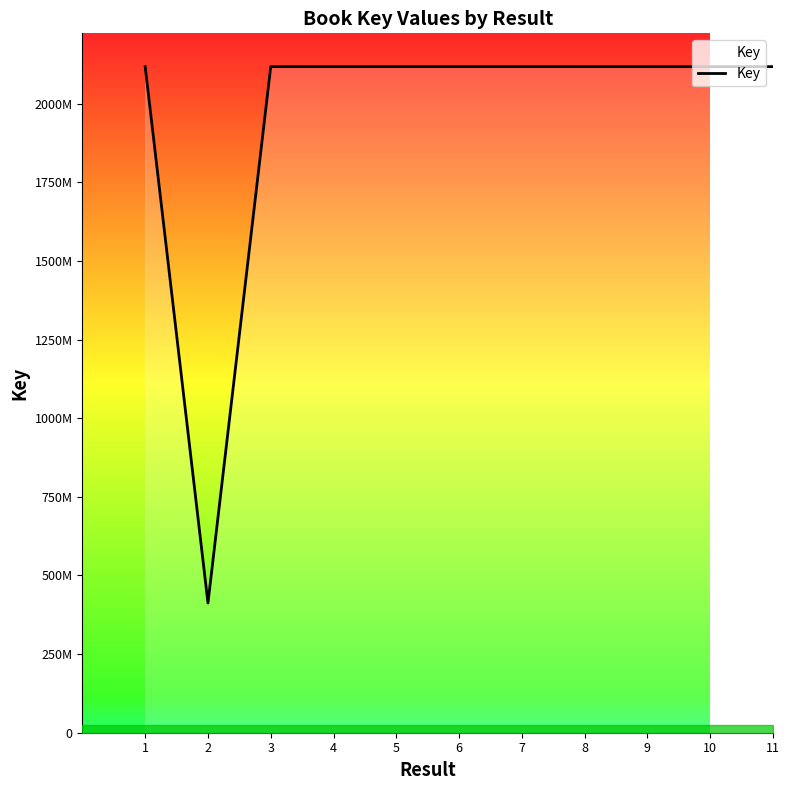

What is the smallest value displayed?

412506792